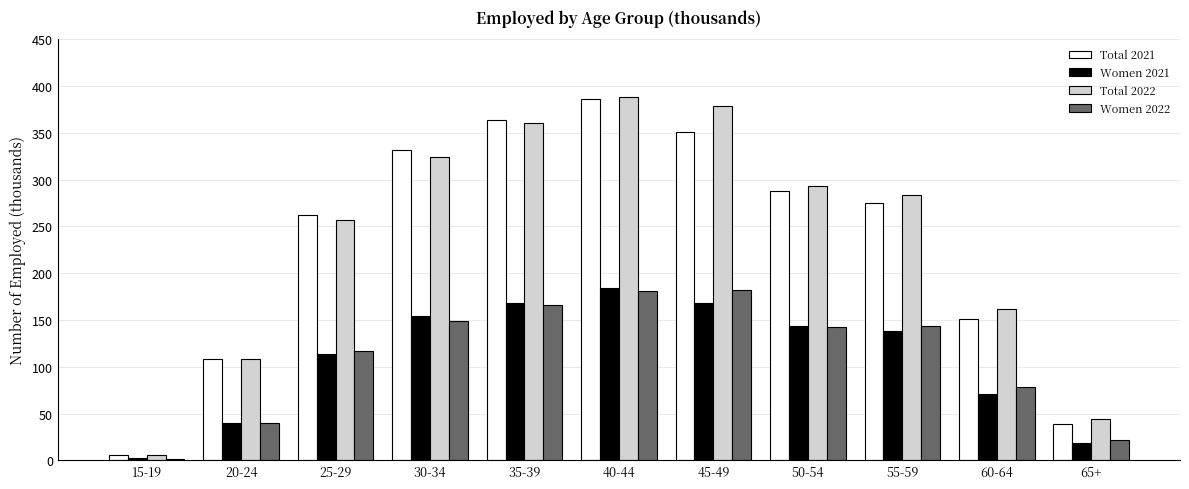

What is the difference between the Women 2022 values at 25-29 and 30-34?

31.9